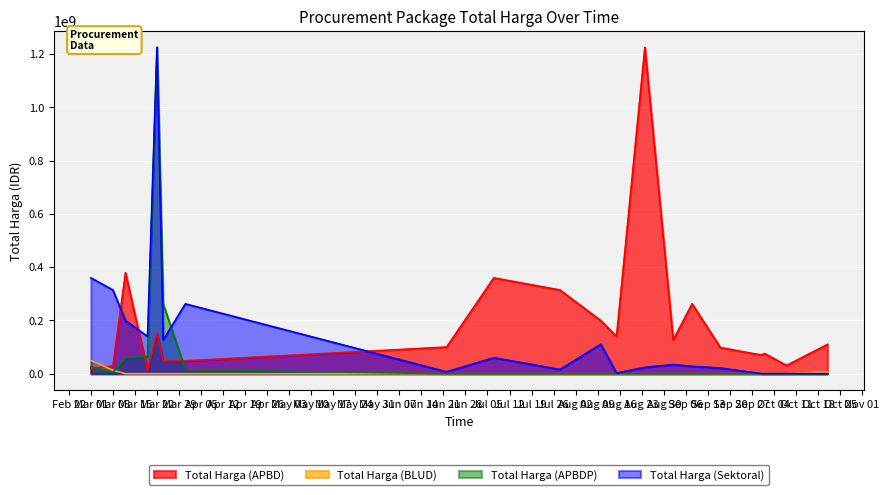

Which series has the largest total across all categories?

Total Harga (APBD)